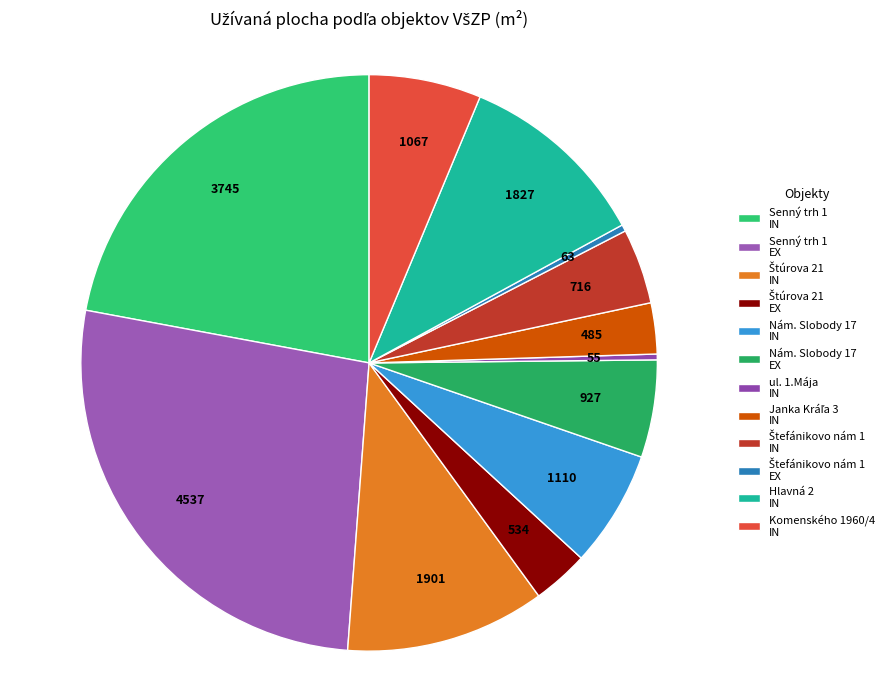

What percentage is the Nám. Slobody 17 IN slice, to the nearest percent?

7%